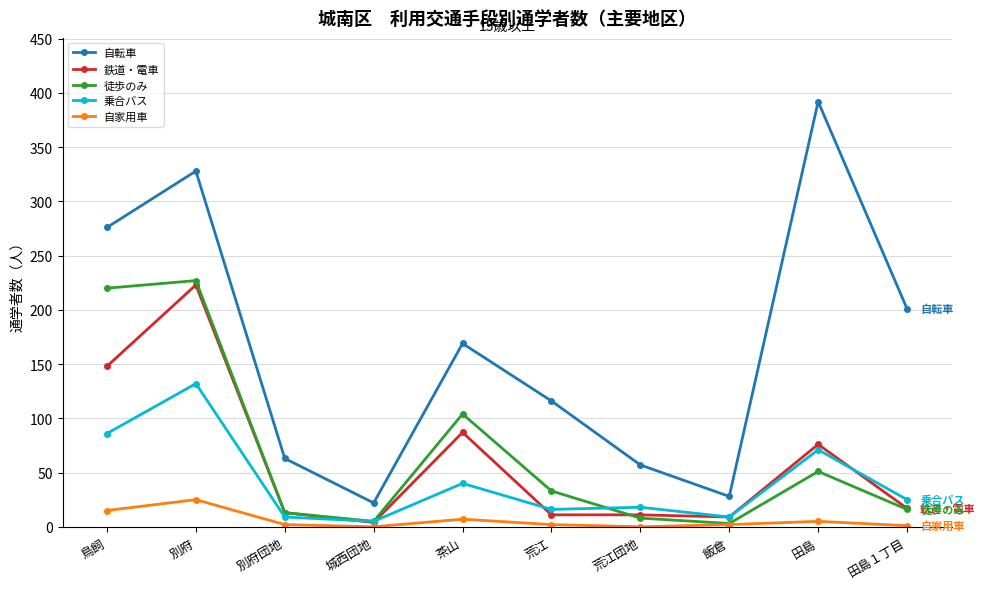

Is it true that 鉄道・電車 equals 41 at 鳥飼?

False